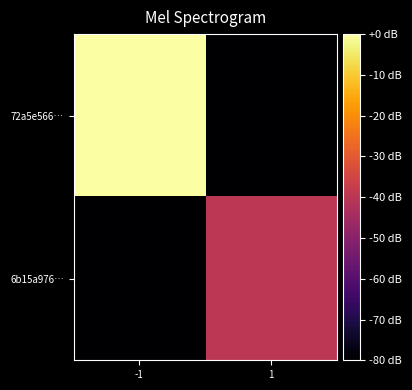

Reading right to left, what are all the values shown in this chart?

72a5e566…: 1=-80	-1=0
6b15a976…: 1=-40	-1=-80